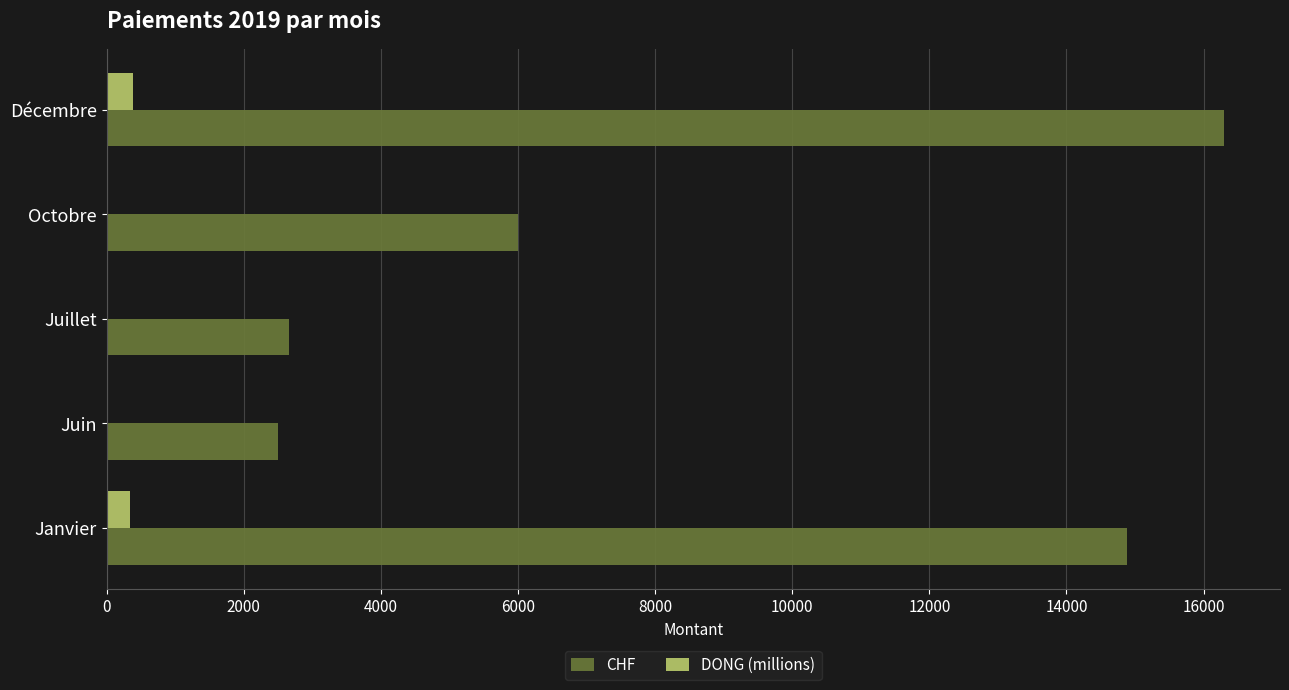

Between Juin and Octobre, which series saw the biggest shift?

CHF